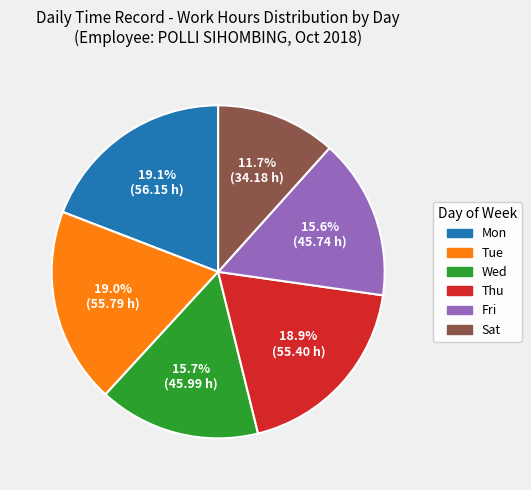

Is there any slice that represents more than half of the pie?

No